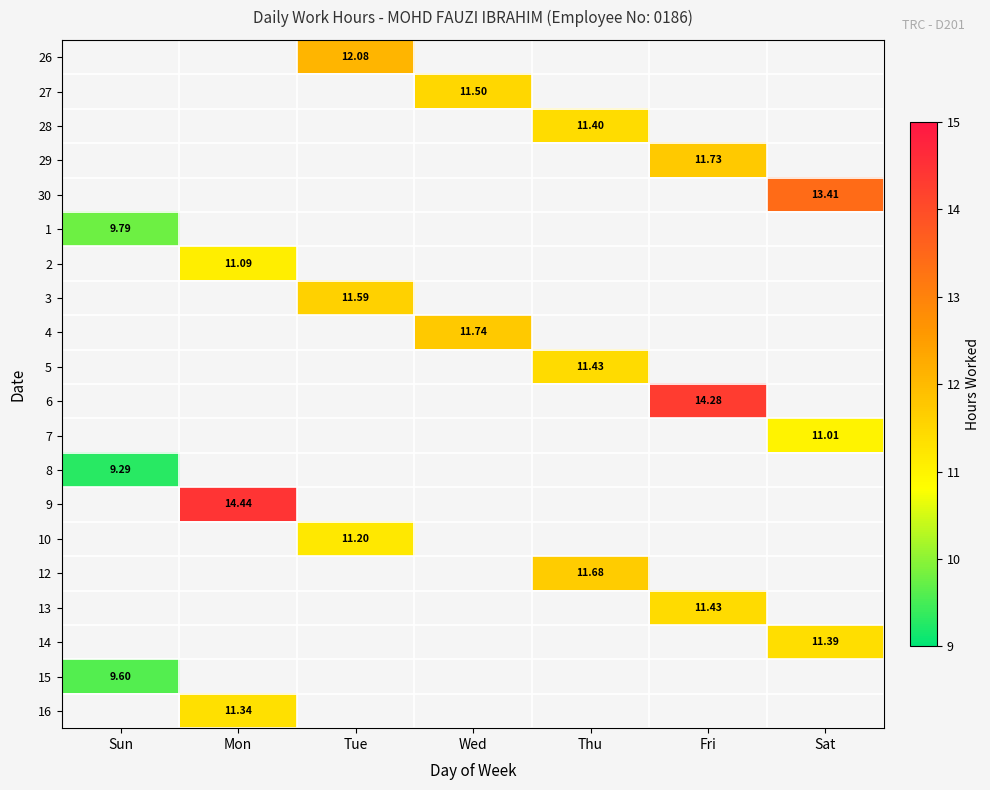

Is the value of 10 at Fri greater than the value of 7 at Fri?

No